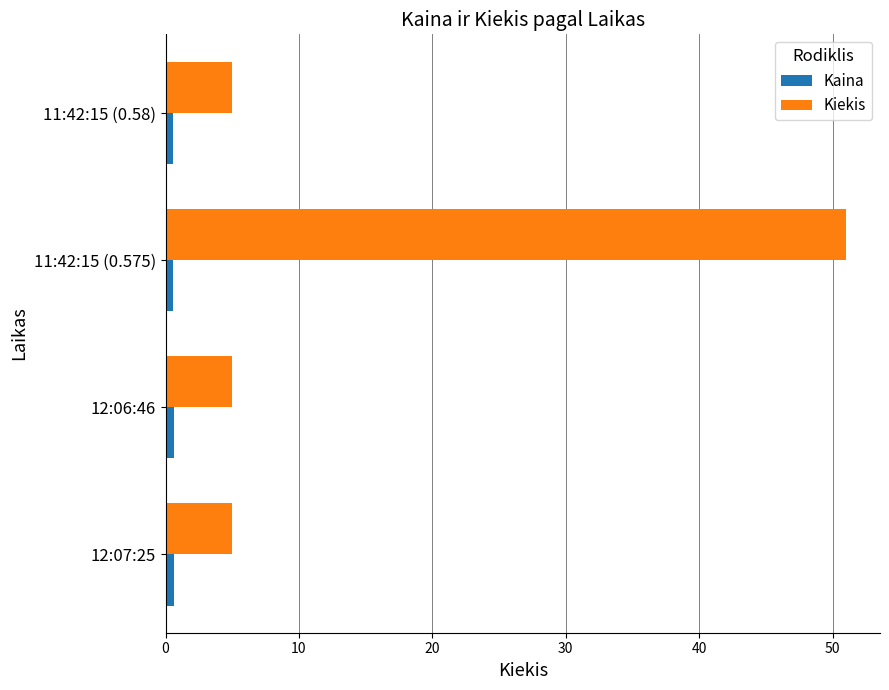

Which series has the widest spread of values?

Kiekis